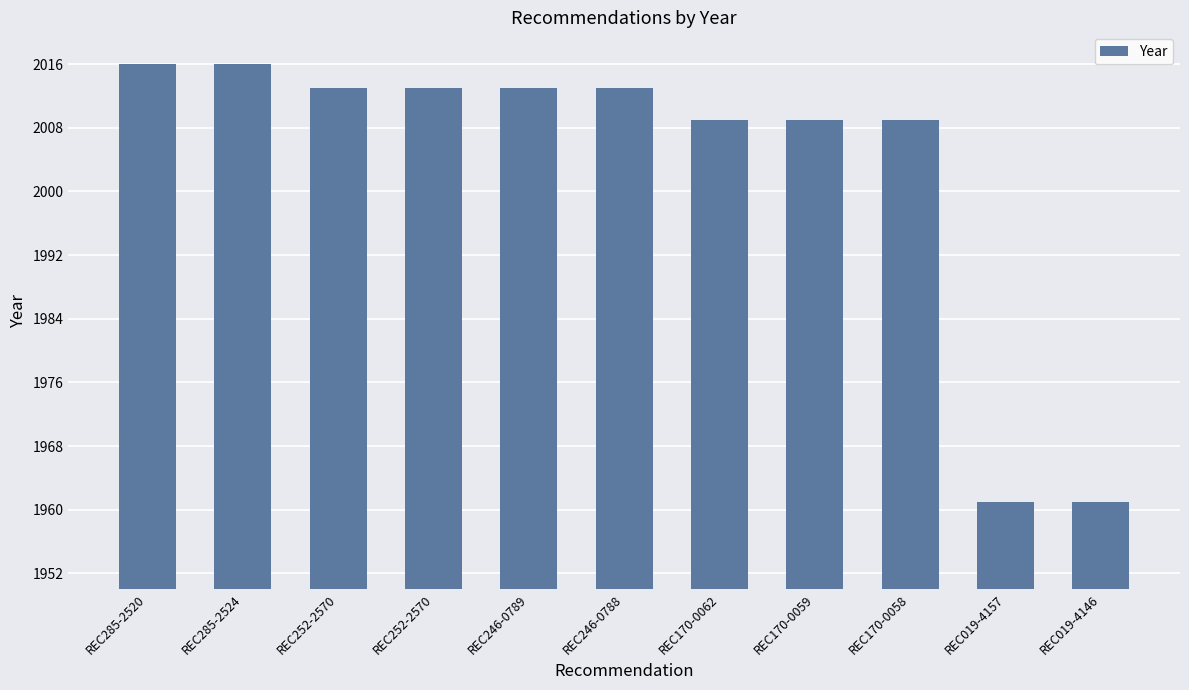

List the labels in order of value, largest first.

REC285-2520, REC285-2524, REC252-2570, REC252-2570, REC246-0789, REC246-0788, REC170-0062, REC170-0059, REC170-0058, REC019-4157, REC019-4146